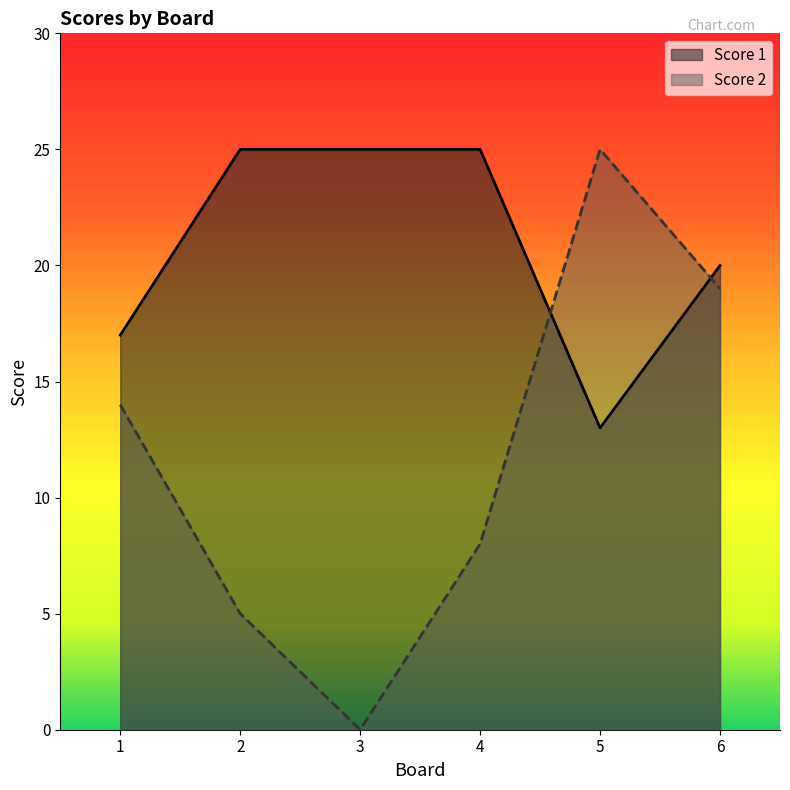

What is the sum of the Score 1 values at 5 and 2?

38